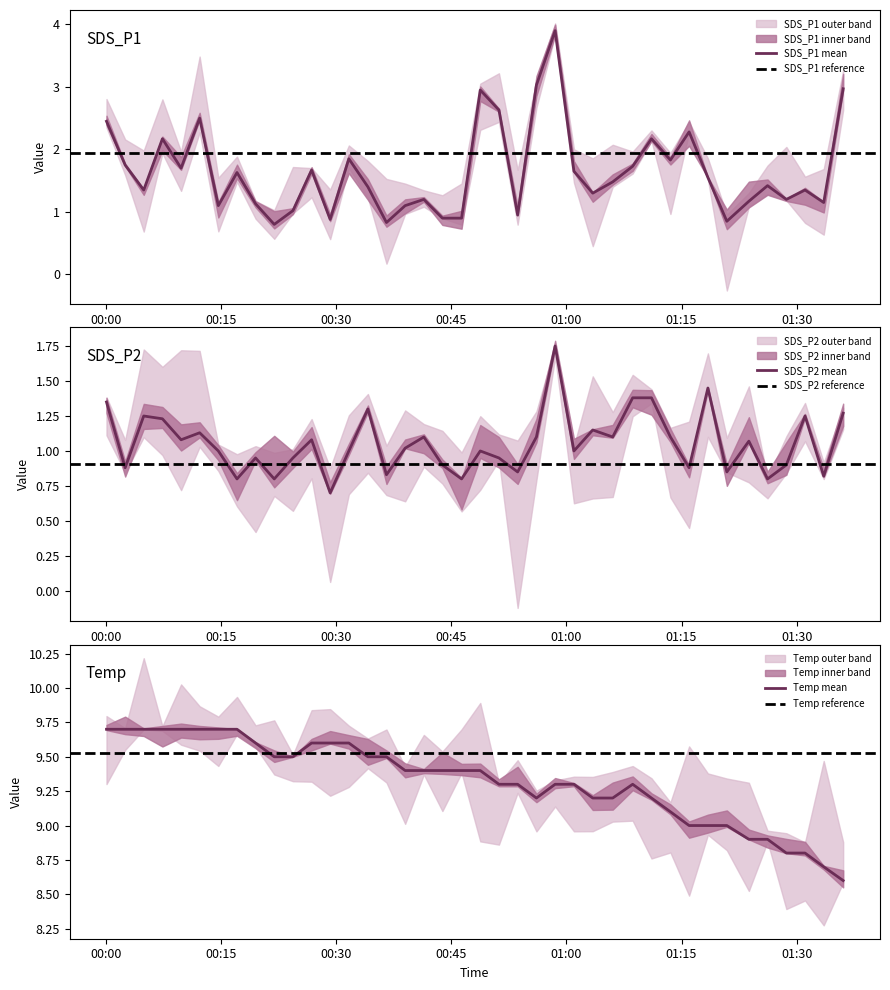

Reading right to left, transcribe all the data shown in this chart.

SDS_P1: 3.0	1.1	1.4	1.2	1.4	1.2	0.8	1.6	2.3	1.8	2.2	1.7	1.5	1.3	1.6	3.9	3.0	0.9	2.6	3.0	0.9	0.9	1.2	1.1	0.8	1.4	1.9	0.9	1.7	1.0	0.8	1.1	1.6	1.1	2.5	1.7	2.2	1.4	1.8	2.5
SDS_P2: 1.3	0.8	1.2	0.9	0.8	1.1	0.8	1.4	0.9	1.1	1.4	1.4	1.1	1.1	1.0	1.8	1.1	0.8	0.9	1.0	0.8	0.9	1.1	1.0	0.8	1.3	1.0	0.7	1.1	0.9	0.8	0.9	0.8	1.0	1.1	1.1	1.2	1.2	0.9	1.4
Temp: 8.6	8.7	8.8	8.8	8.9	8.9	9.0	9.0	9.0	9.1	9.2	9.3	9.2	9.2	9.3	9.3	9.2	9.3	9.3	9.4	9.4	9.4	9.4	9.4	9.5	9.5	9.6	9.6	9.6	9.5	9.5	9.6	9.7	9.7	9.7	9.7	9.7	9.7	9.7	9.7